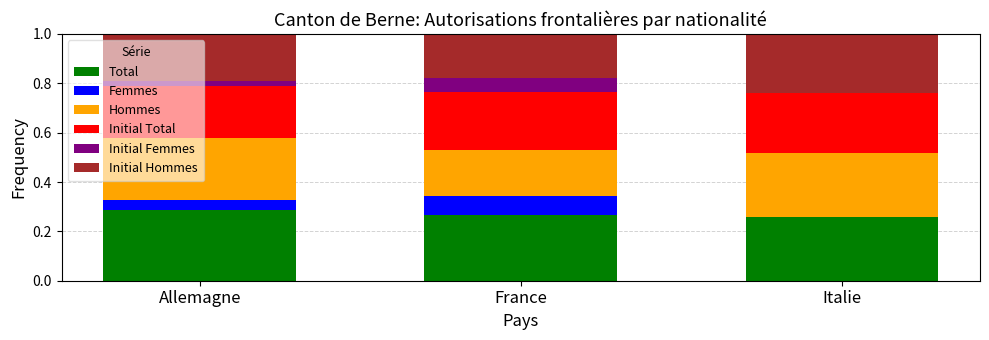

What is the total value across all series at France?

1.0